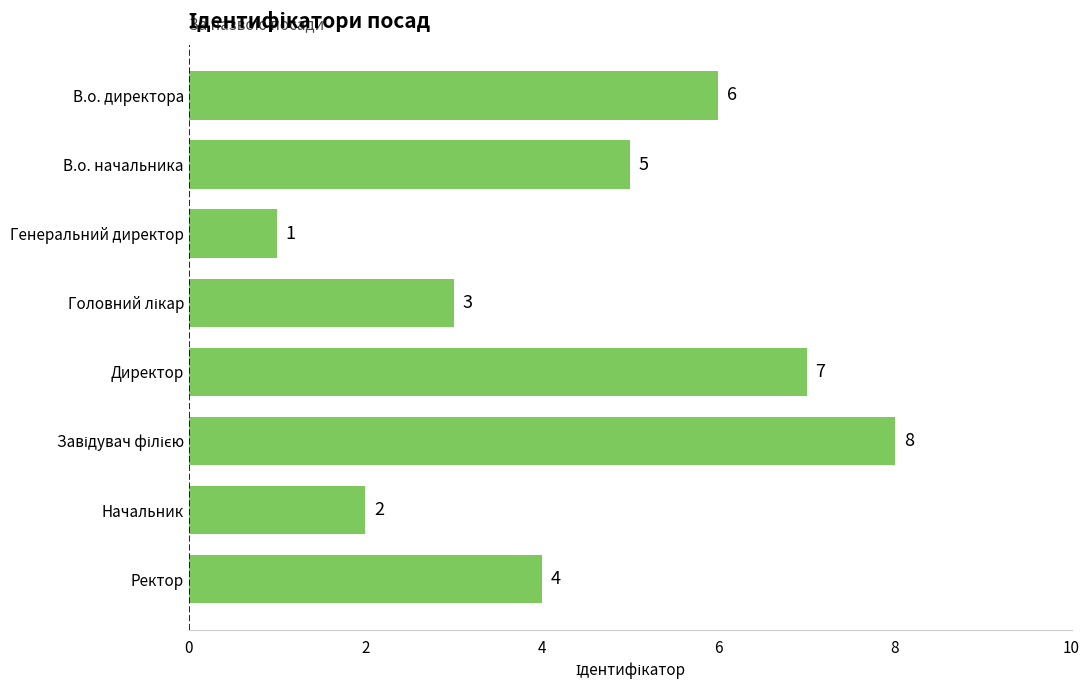

Which has a higher value, В.о. начальника or Начальник?

В.о. начальника